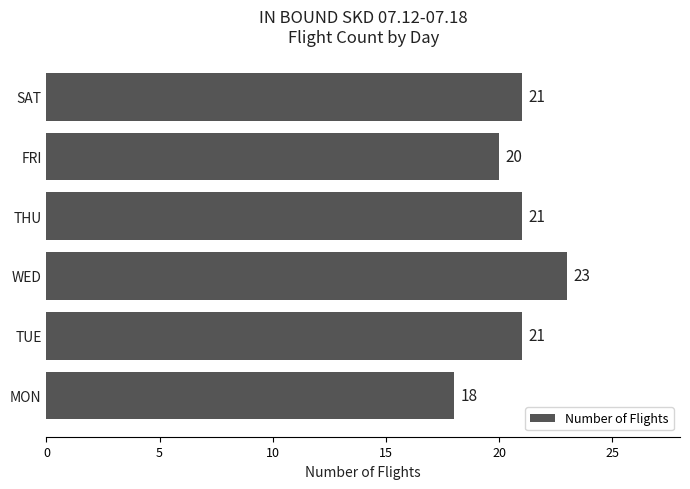

At which category does the chart reach its peak across all series?

WED